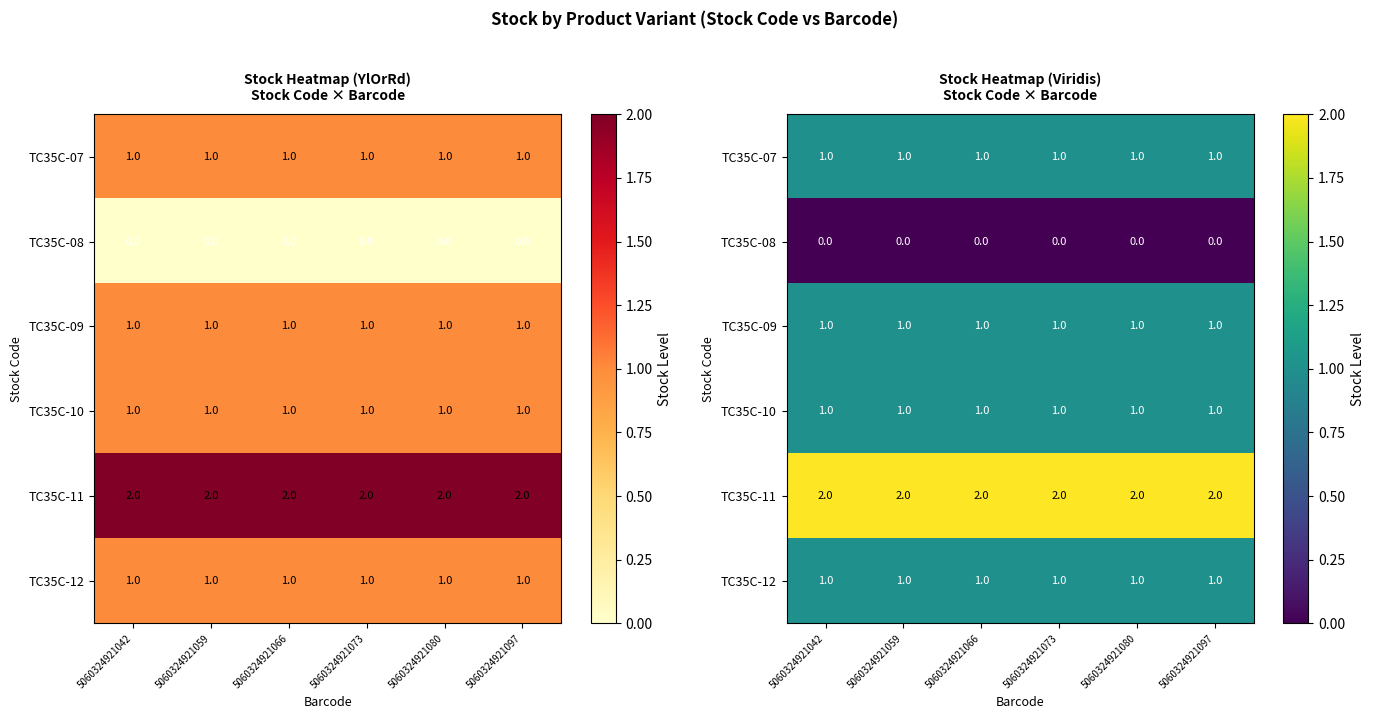

Between 5060324921042 and 5060324921097, which series saw the biggest shift?

TC35C-07